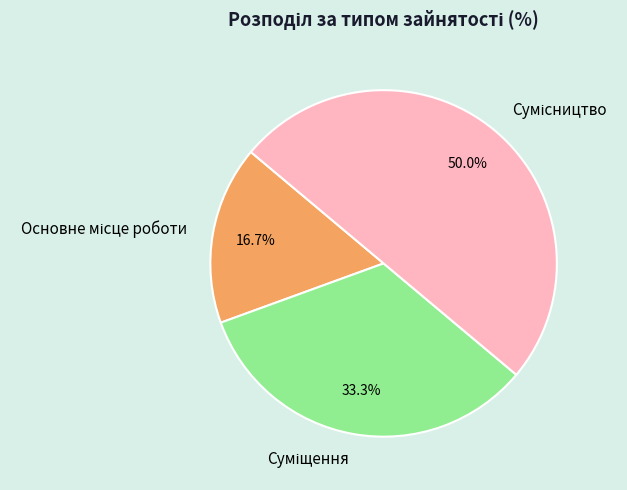

Is Основне місце роботи the majority of the pie?

No